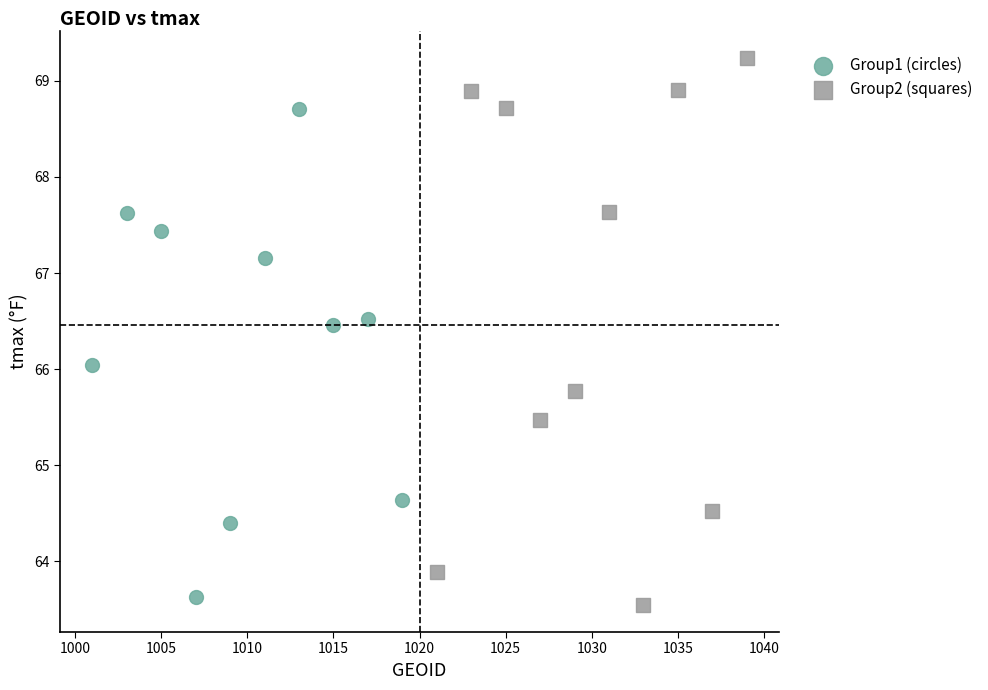

Which series contains the lowest Y value?

Group2 (squares)